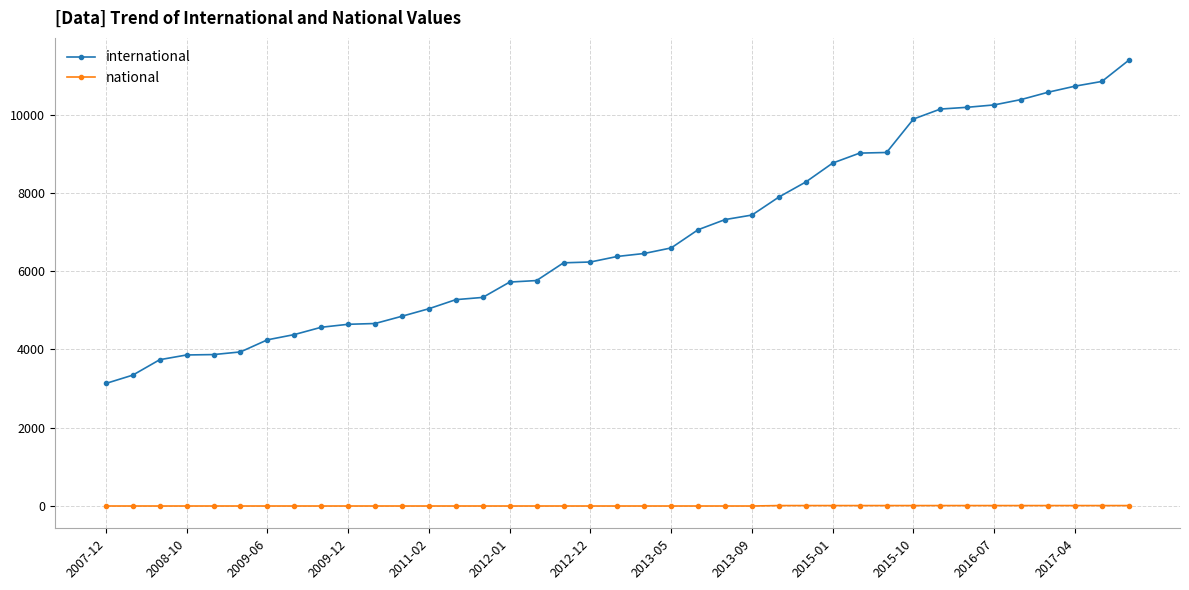

True or false: national and international cross at least once.

False